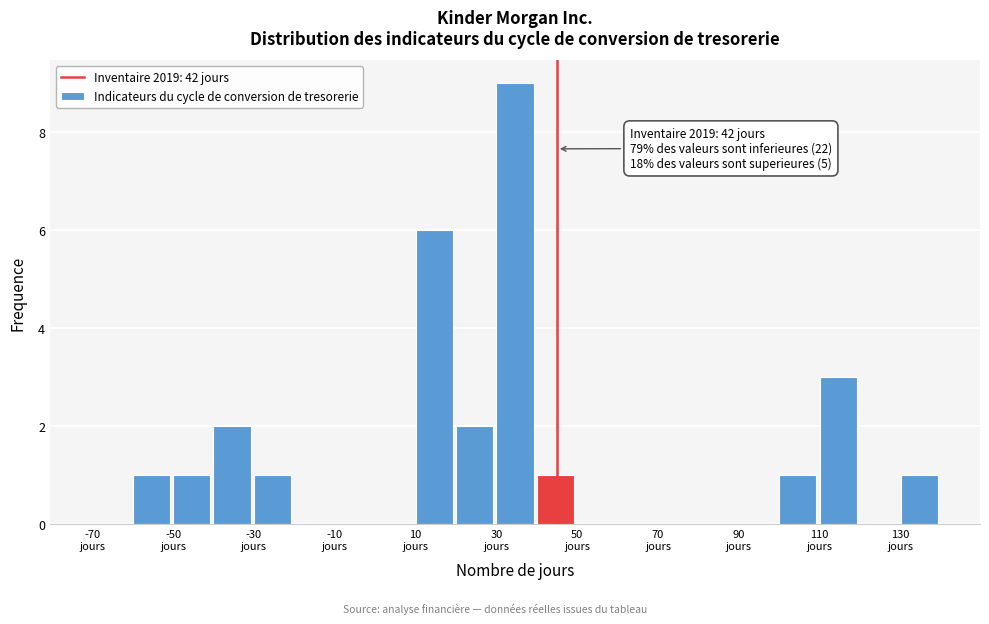

Which range on the x-axis has the tallest bar?

30 to 40